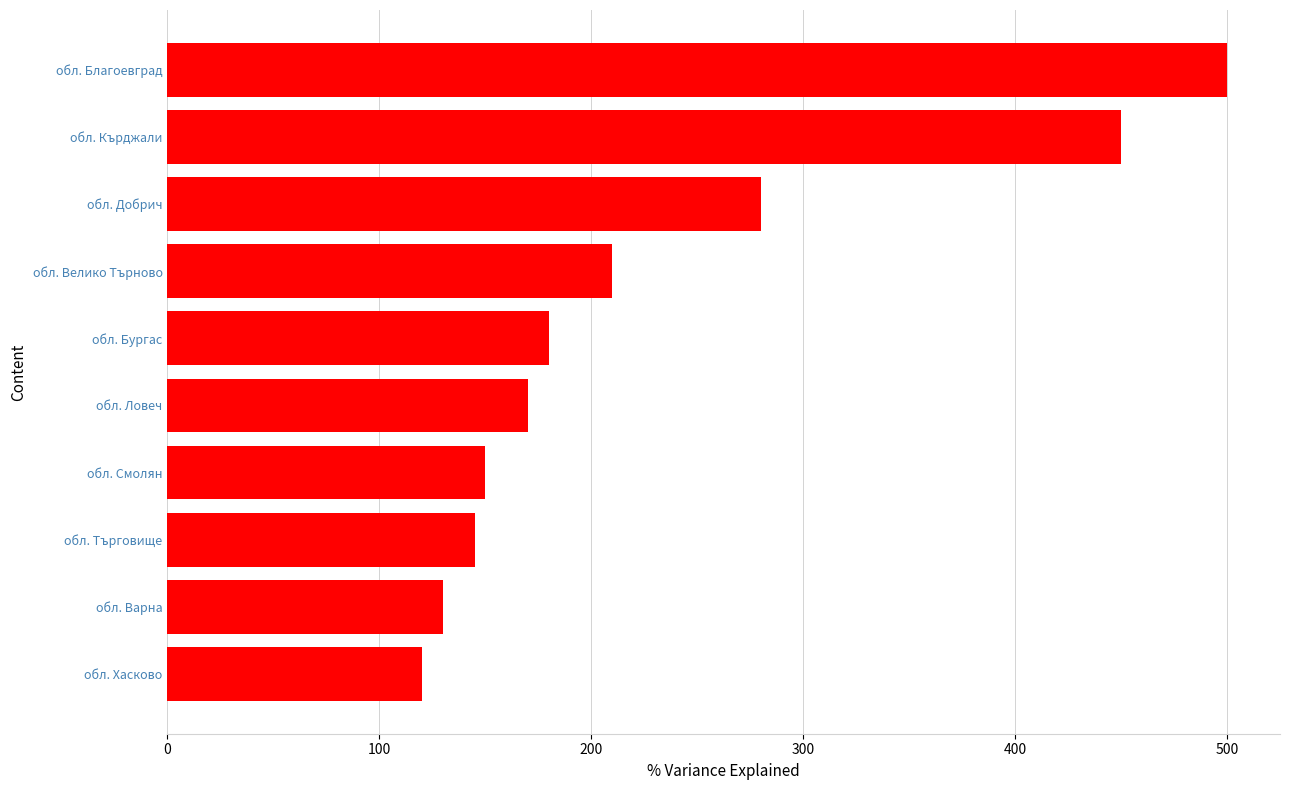

What is the smallest value displayed?

120